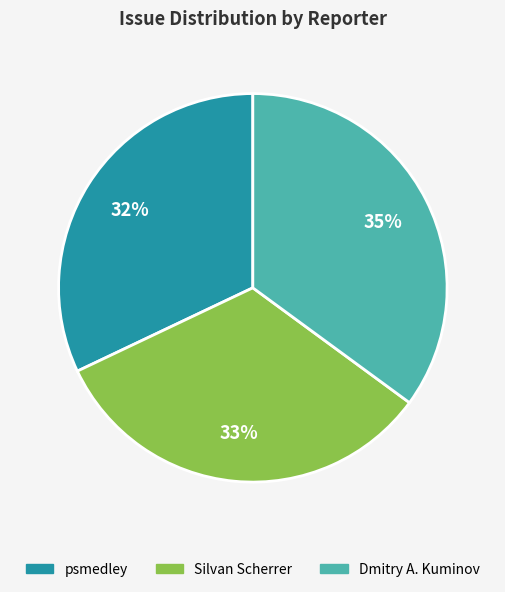

Count the number of slices in the pie.

3